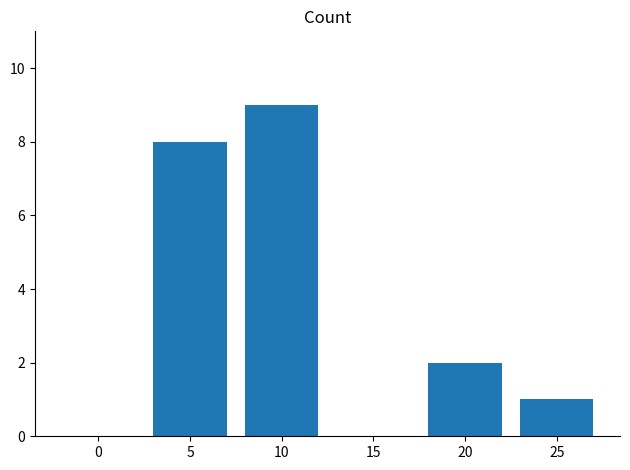

What is the average value?

3